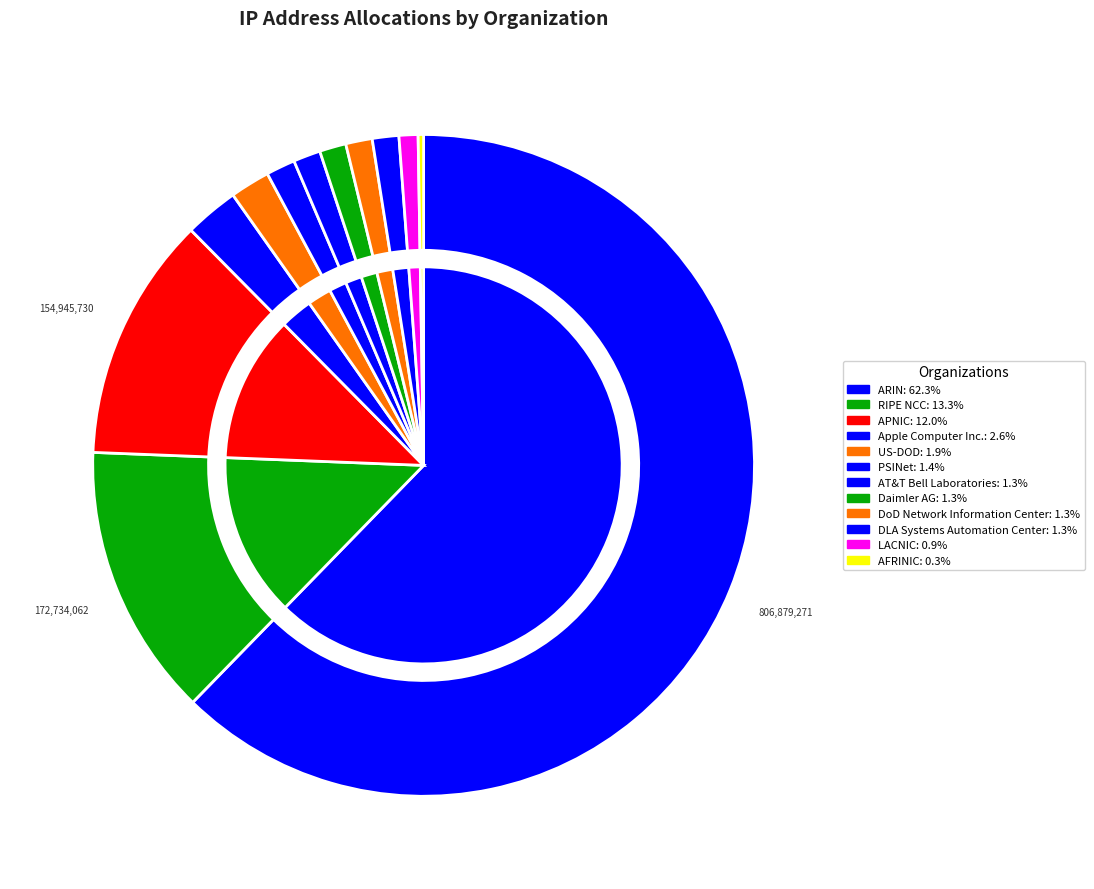

Count the number of slices in the pie.

12